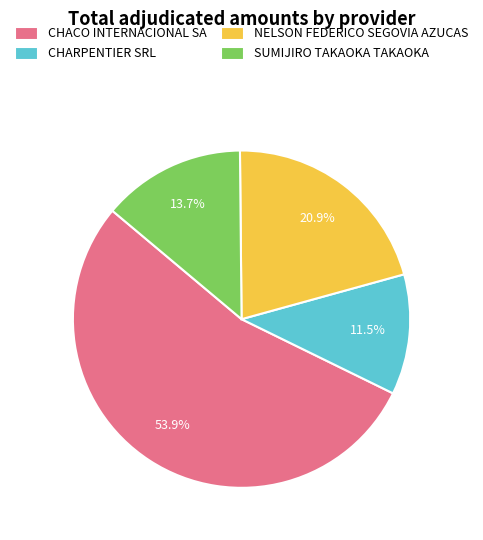

Which slice is the largest?

CHACO INTERNACIONAL SA